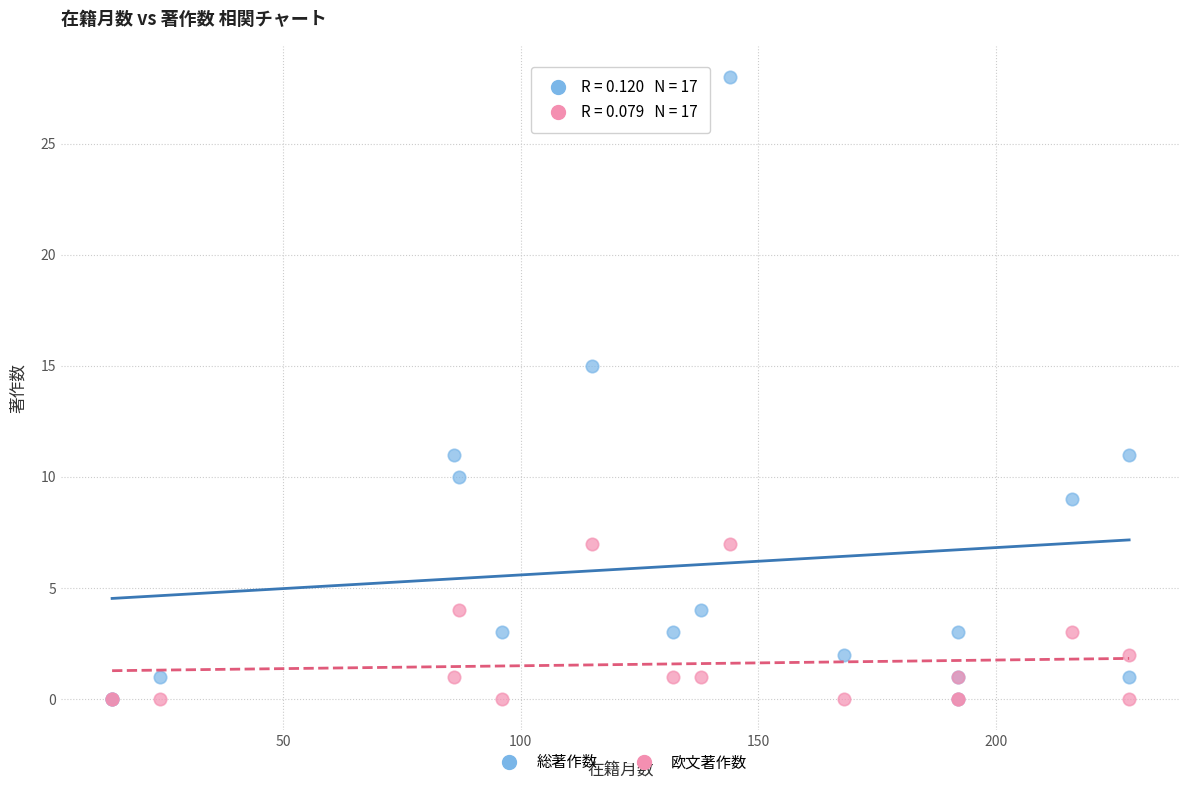

Which series contains the highest Y value?

総著作数